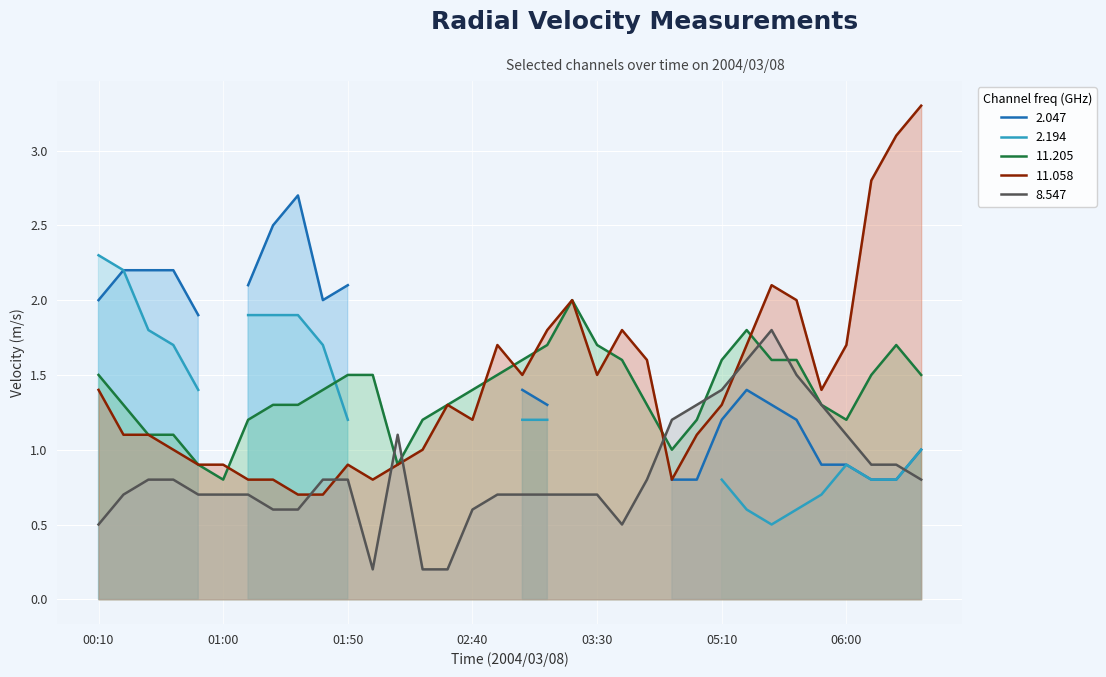

Which series has the widest spread of values?

11.058